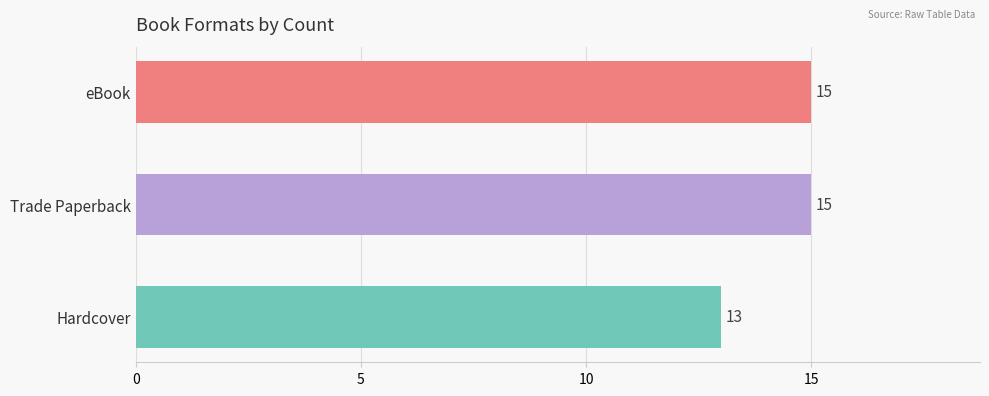

What is the ratio of the value at eBook to the value at Hardcover?

1.2